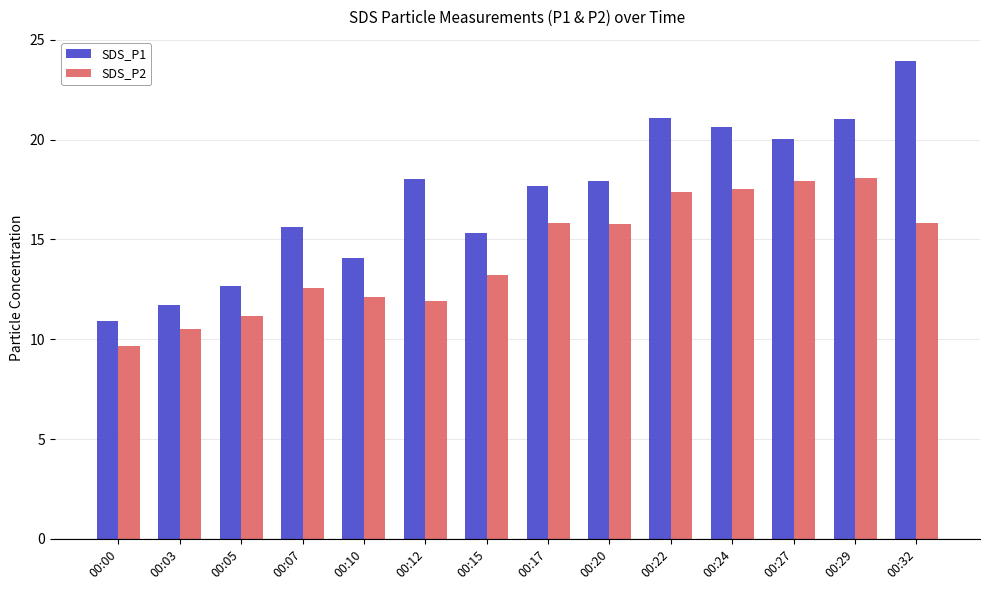

Between 00:10 and 00:29, which series saw the biggest shift?

SDS_P1